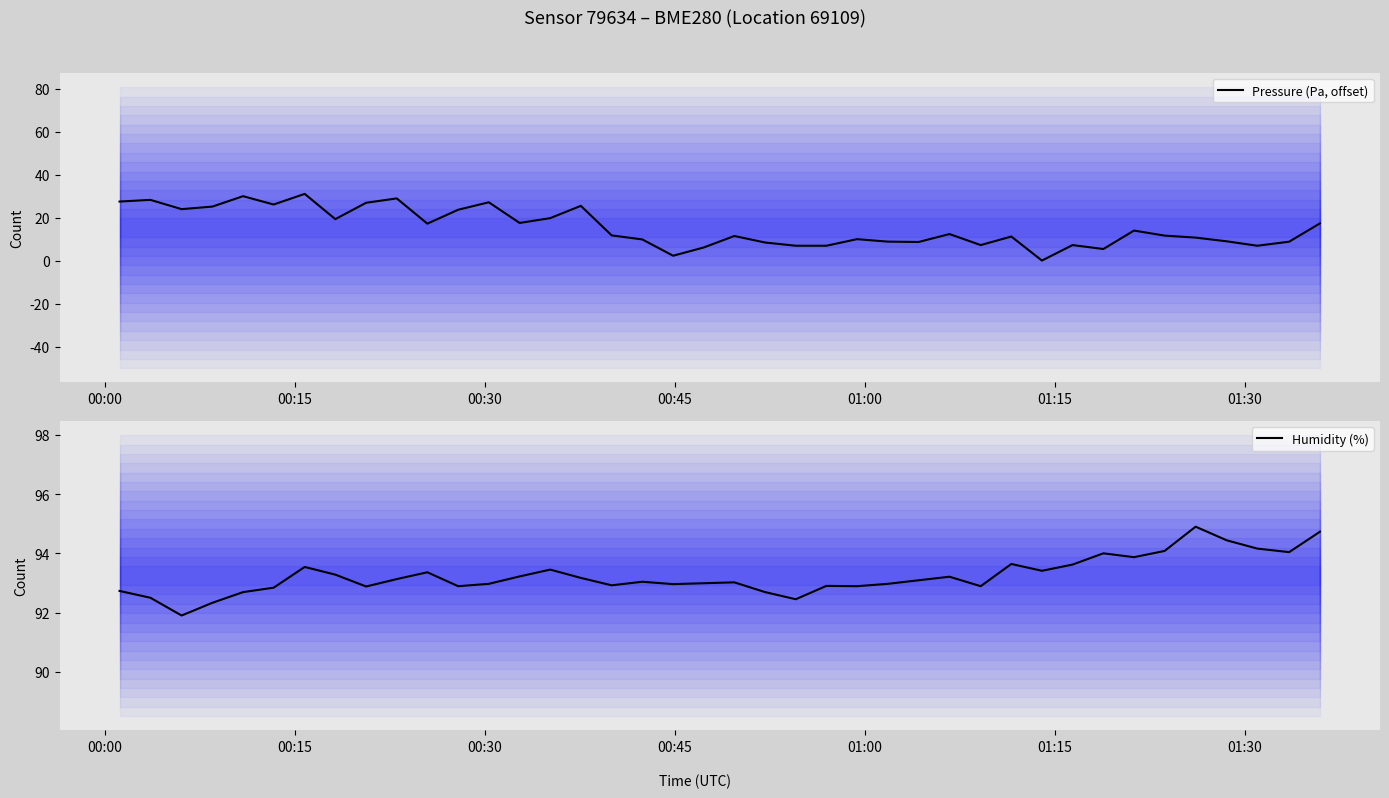

What is the greatest value displayed?

94.9